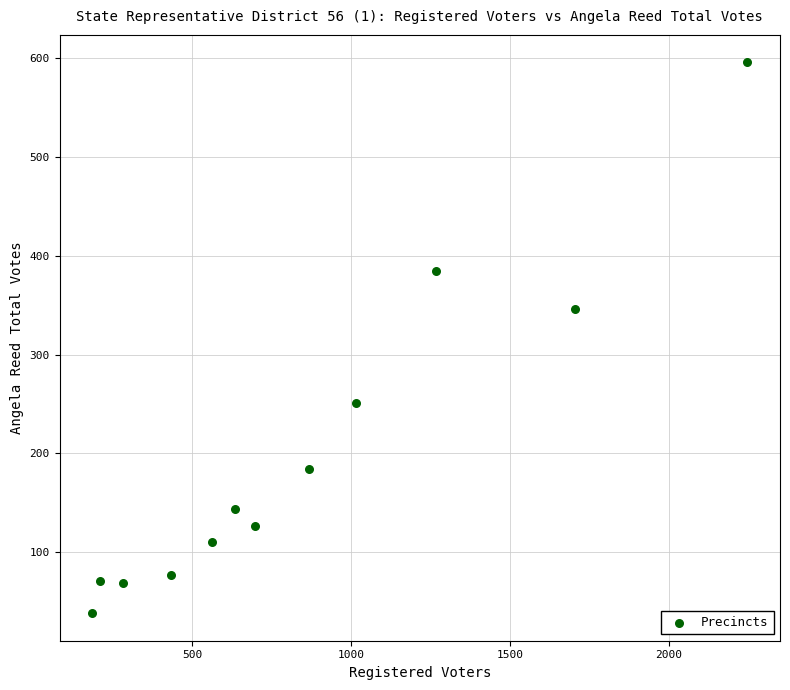

What Y value in the scatter plot is closest to 317?

346